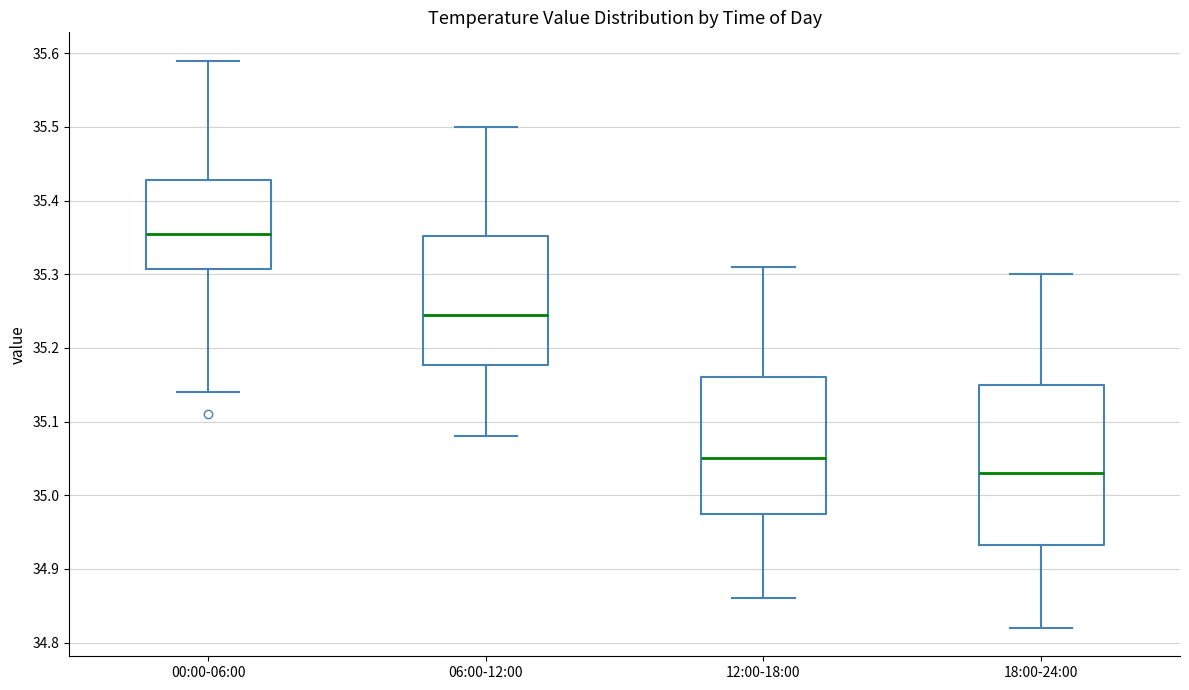

Comparing the boxes themselves (not the whiskers), which one is the tallest?

18:00-24:00